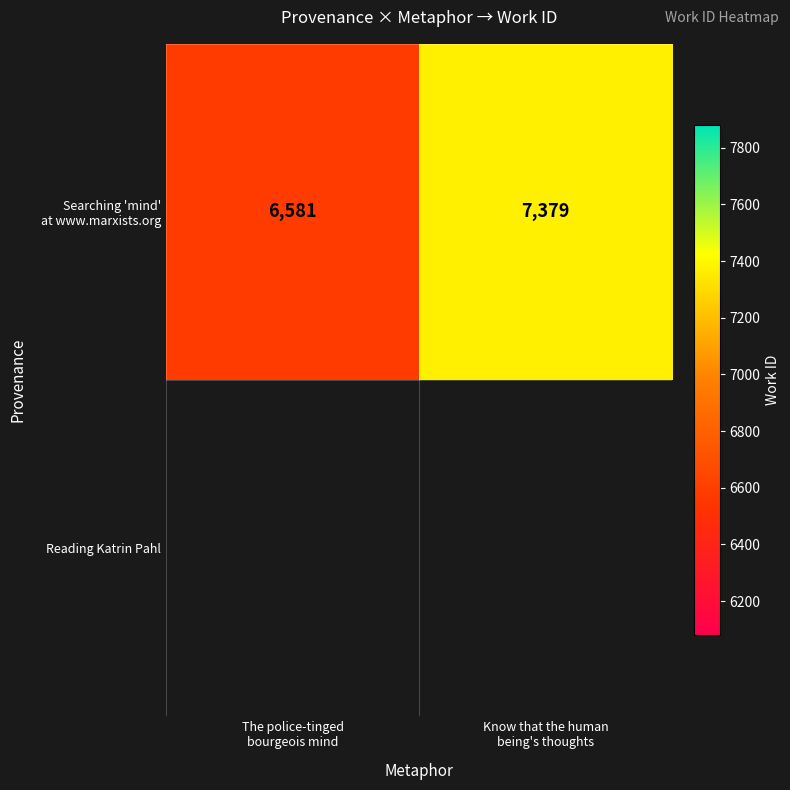

Where is the data nearest to the value 6980?

The police-tinged
bourgeois mind